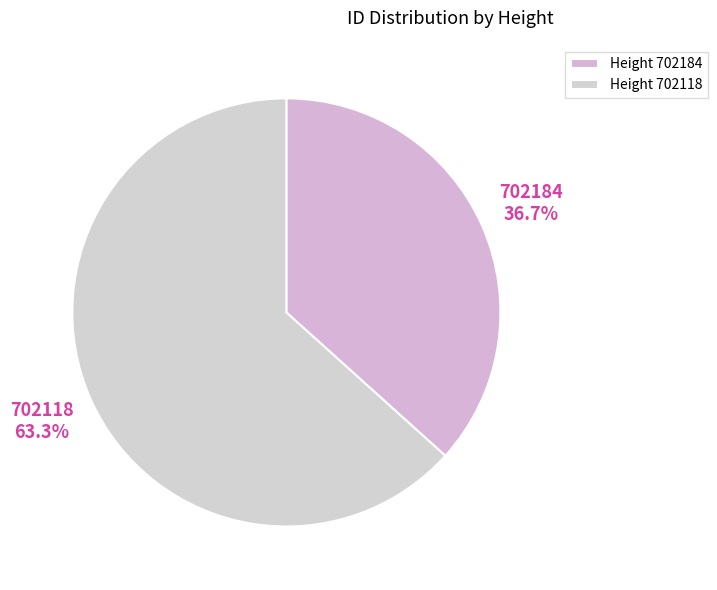

How many segments does this pie chart have?

2